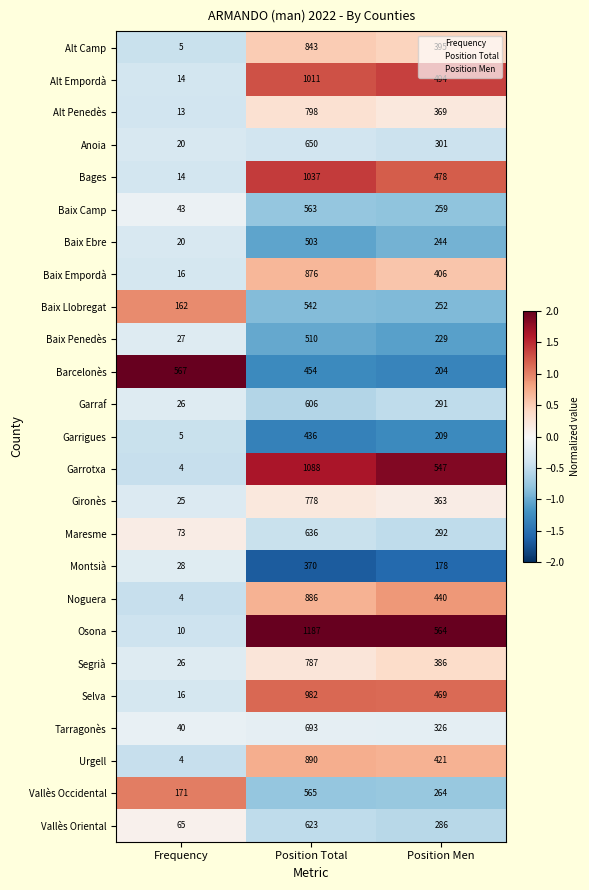

Which series has the largest range (max minus min)?

Osona